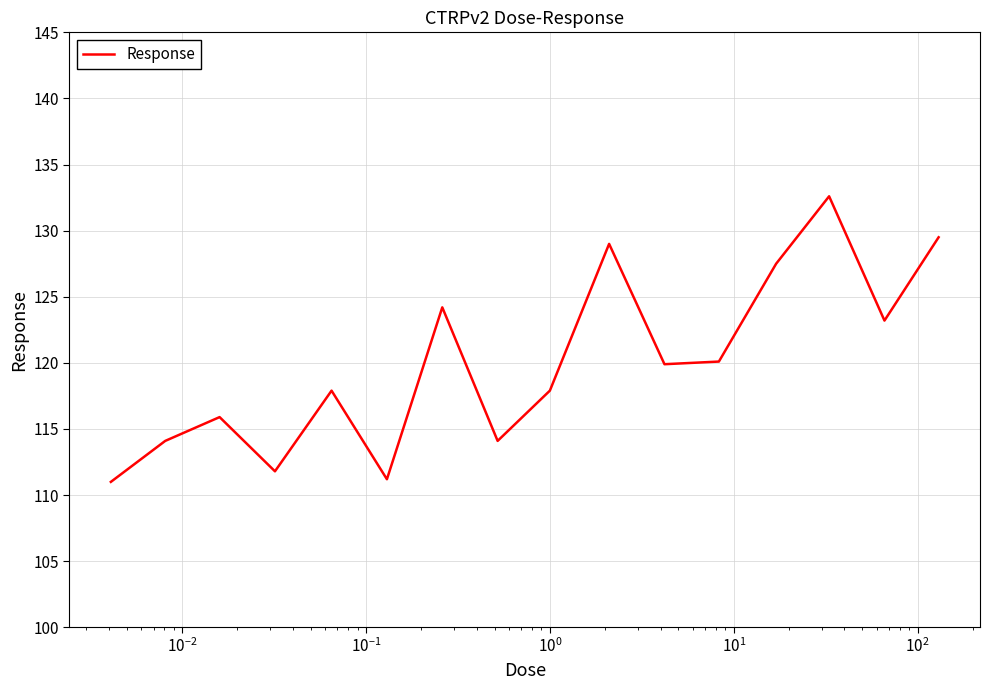

What is the minimum value shown in the chart?

111.0